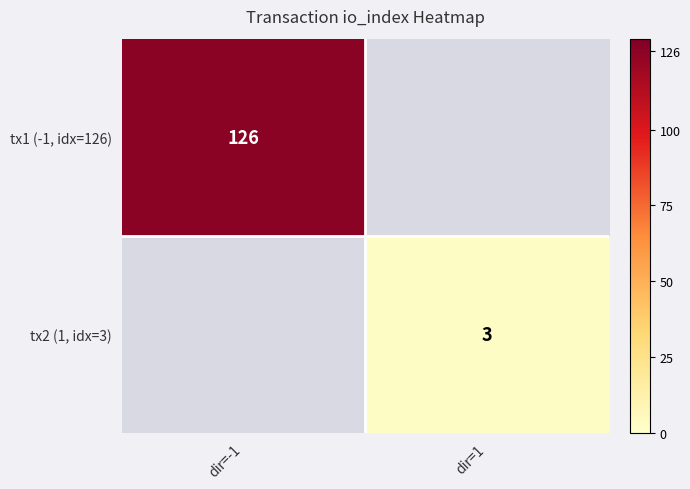

The value of tx1 (-1, idx=126) at dir=-1 is 126. True or false?

True